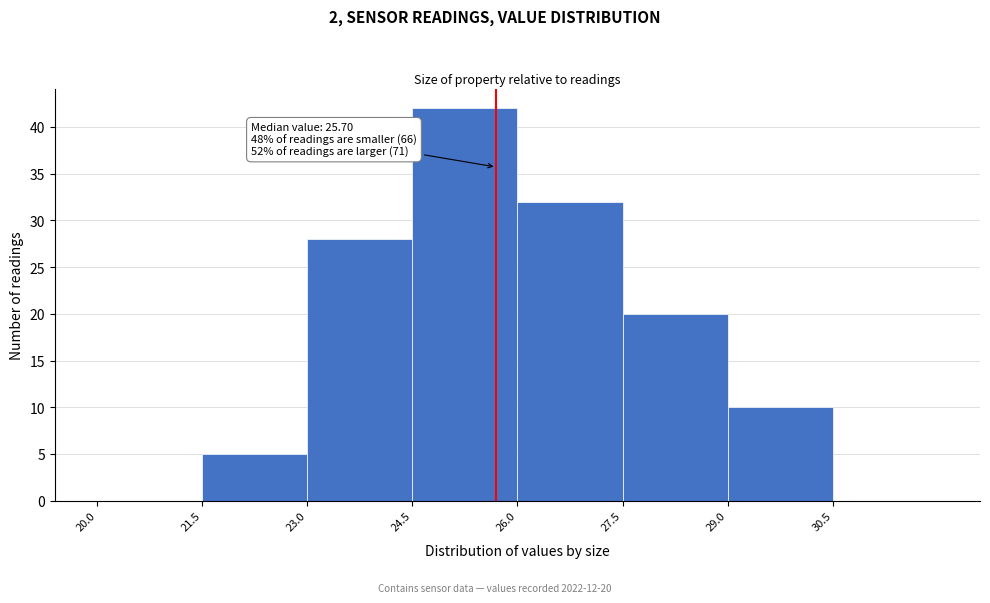

Over which range of the x-axis is the bar tallest?

24.5 to 26.0